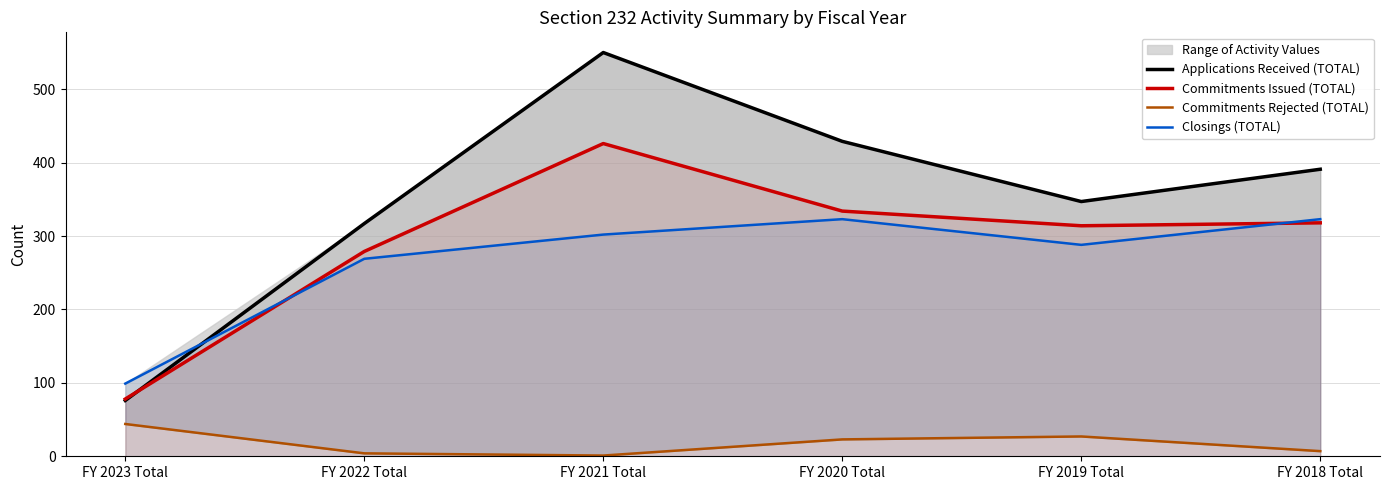

What are all the series names shown in the legend?

Applications Received (TOTAL), Commitments Issued (TOTAL), Commitments Rejected (TOTAL), Closings (TOTAL)